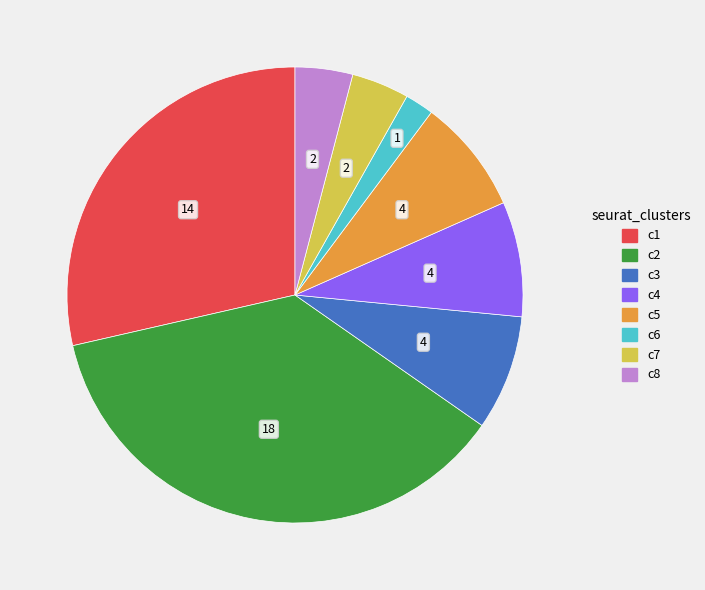

Is there a majority slice in this chart?

No